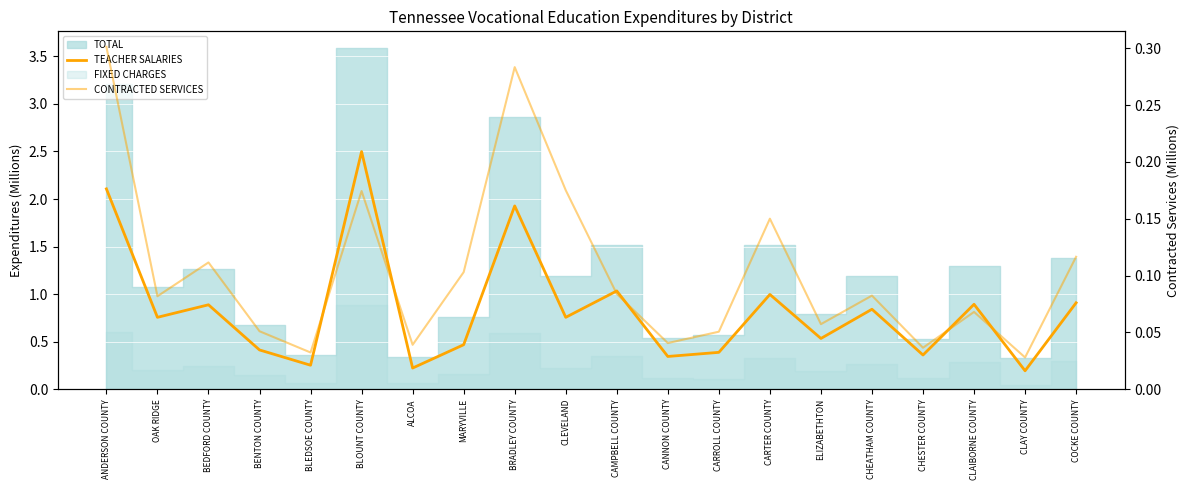

The CONTRACTED SERVICES series shows 0.0 at CANNON COUNTY. True or false?

True